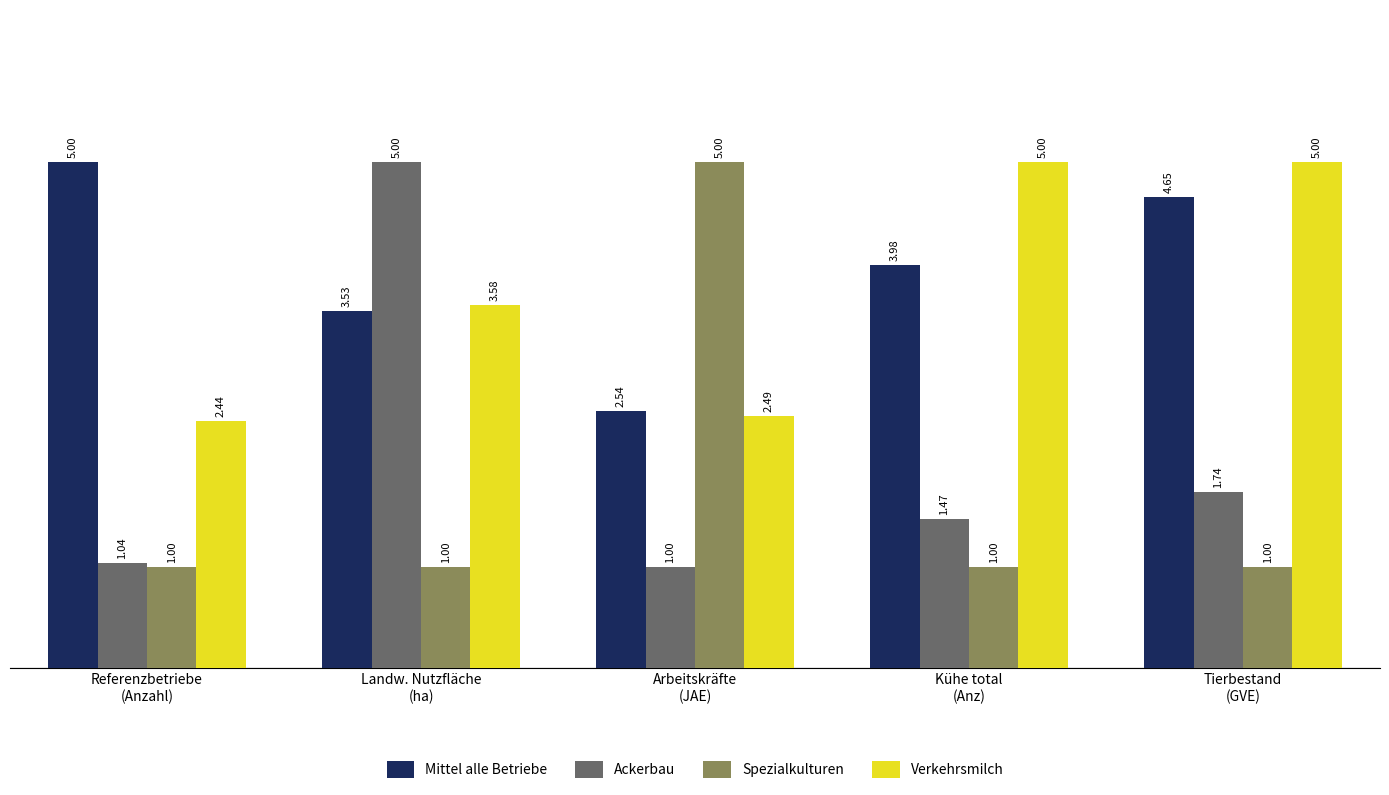

At how many categories does at least one series exceed 1?

5